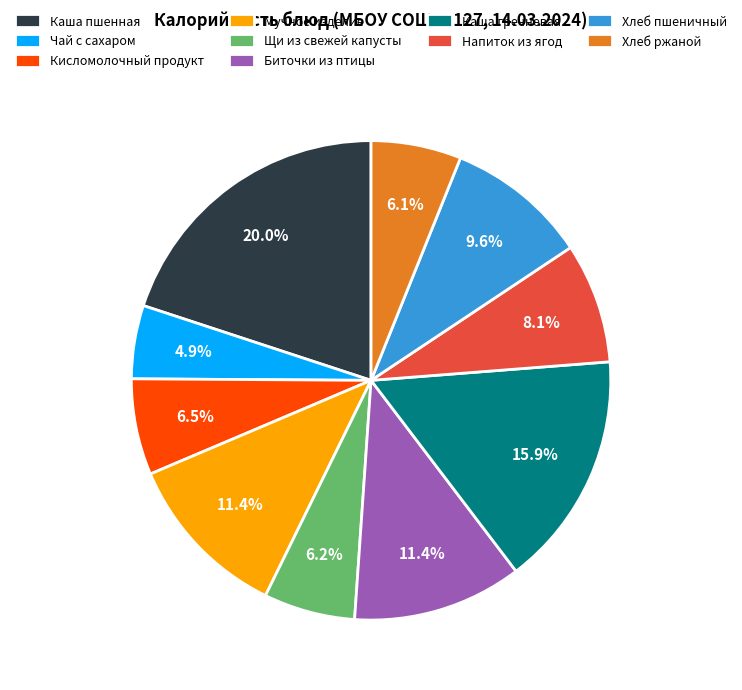

What is the ratio of the value at Напиток из ягод to the value at Биточки из птицы?

0.7